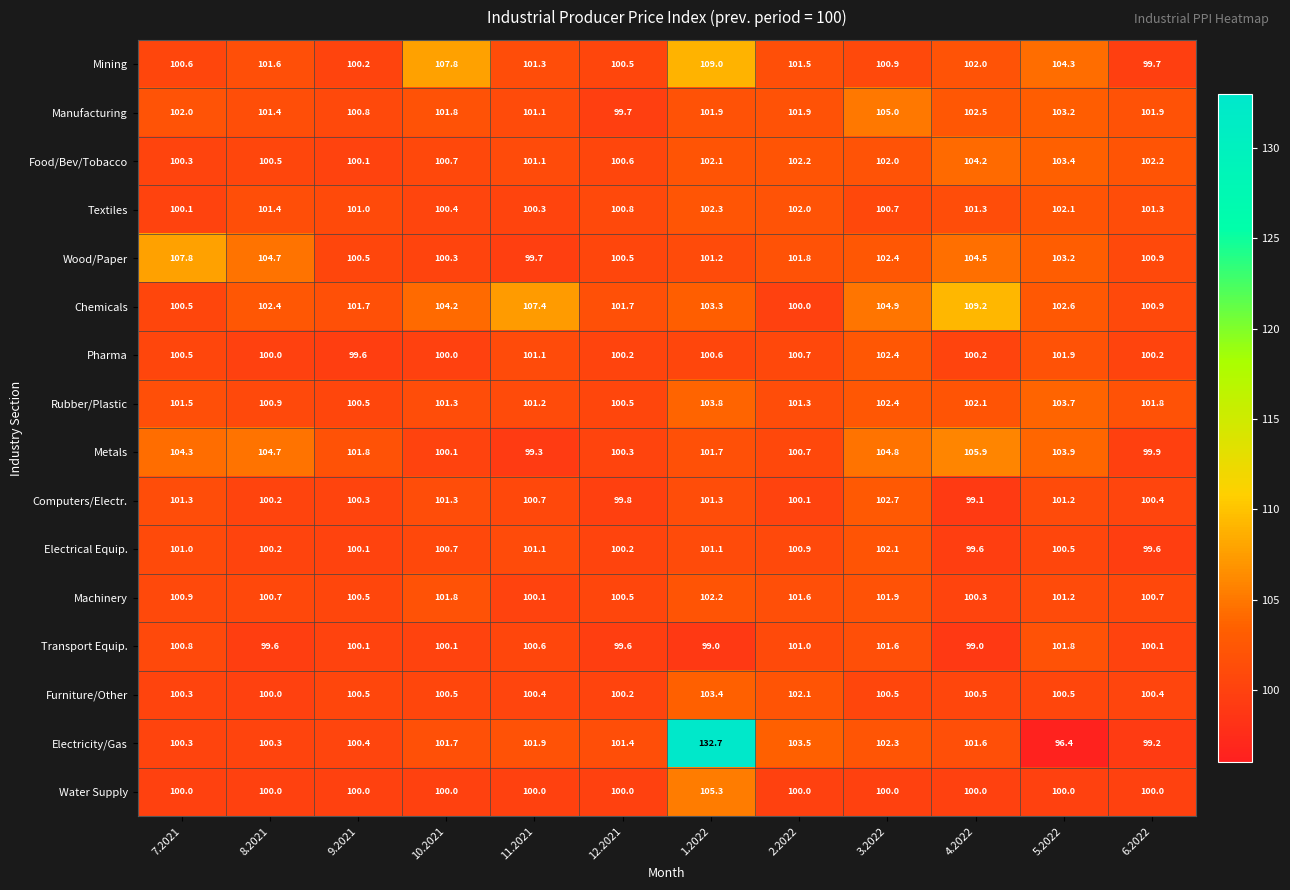

Which label corresponds to the largest value in the chart?

1.2022